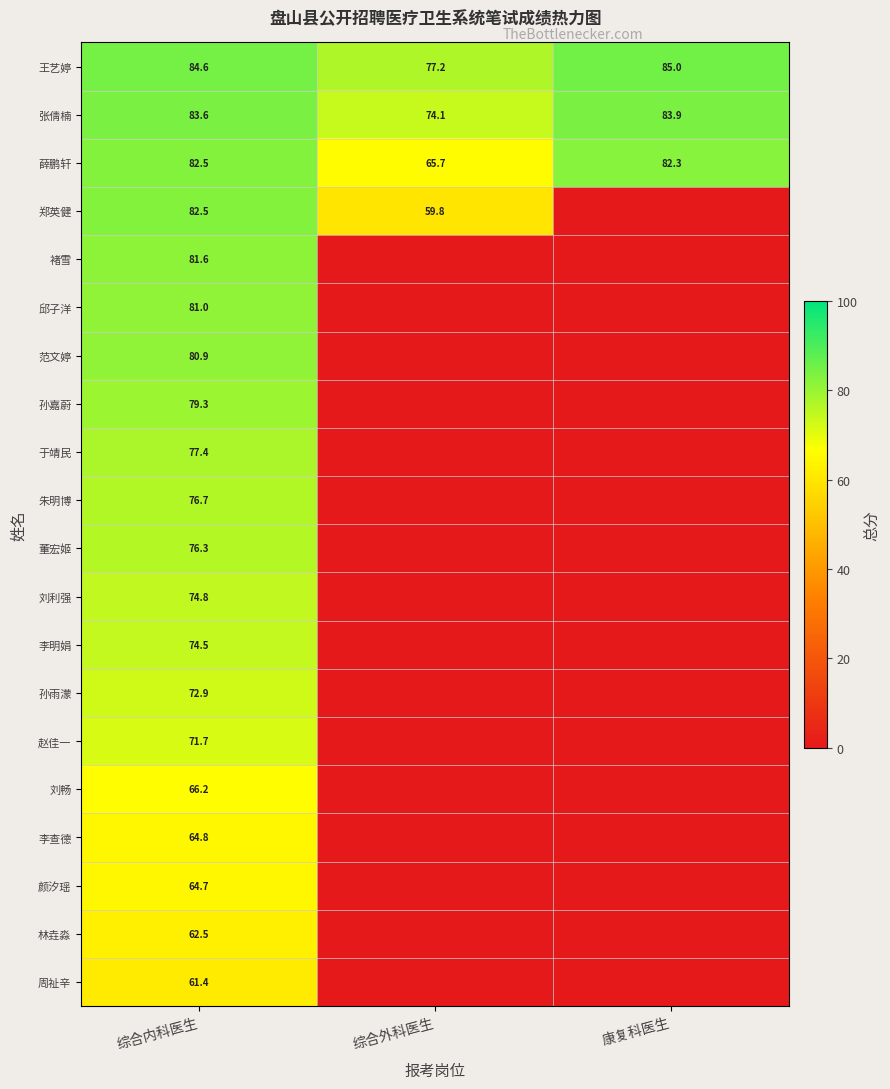

At which label does 王艺婷 reach its peak?

康复科医生